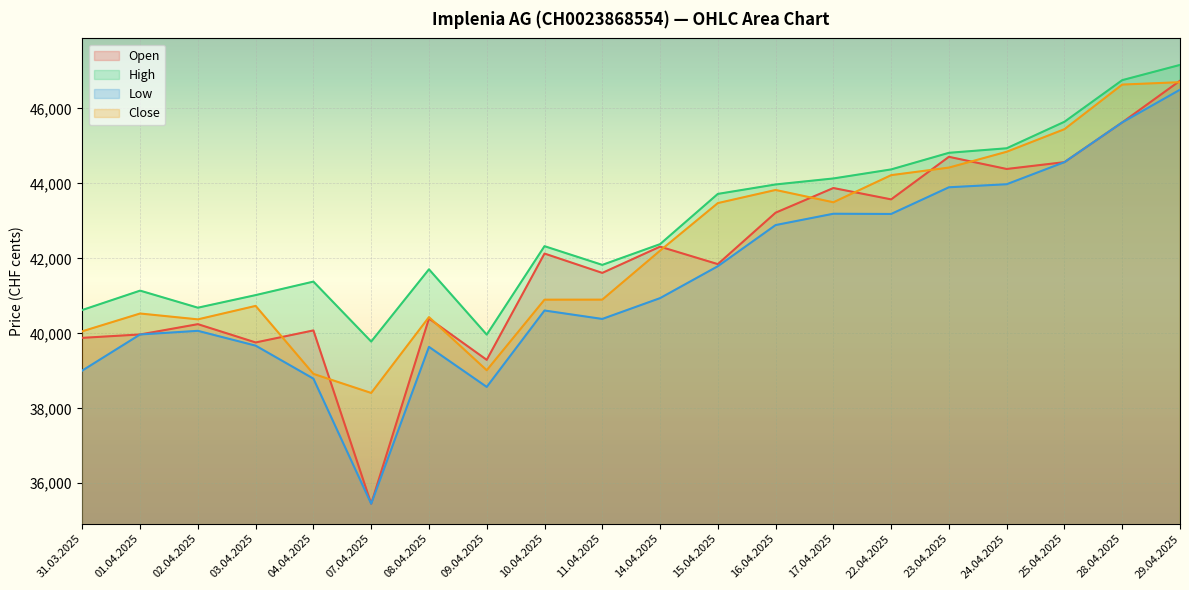

Reading left to right, extract all data points from this chart.

Open: 31.03.2025=39879	01.04.2025=39969	02.04.2025=40244	03.04.2025=39756	04.04.2025=40077	07.04.2025=35454	08.04.2025=40395	09.04.2025=39292	10.04.2025=42127	11.04.2025=41611	14.04.2025=42311	15.04.2025=41845	16.04.2025=43217	17.04.2025=43875	22.04.2025=43572	23.04.2025=44707	24.04.2025=44383	25.04.2025=44565	28.04.2025=45625	29.04.2025=46736
High: 31.03.2025=40622	01.04.2025=41138	02.04.2025=40683	03.04.2025=41019	04.04.2025=41379	07.04.2025=39780	08.04.2025=41707	09.04.2025=39965	10.04.2025=42324	11.04.2025=41825	14.04.2025=42378	15.04.2025=43718	16.04.2025=43970	17.04.2025=44130	22.04.2025=44371	23.04.2025=44814	24.04.2025=44935	25.04.2025=45642	28.04.2025=46752	29.04.2025=47158
Low: 31.03.2025=39007	01.04.2025=39969	02.04.2025=40066	03.04.2025=39671	04.04.2025=38791	07.04.2025=35454	08.04.2025=39638	09.04.2025=38570	10.04.2025=40608	11.04.2025=40383	14.04.2025=40938	15.04.2025=41789	16.04.2025=42887	17.04.2025=43189	22.04.2025=43183	23.04.2025=43895	24.04.2025=43976	25.04.2025=44565	28.04.2025=45625	29.04.2025=46497
Close: 31.03.2025=40054	01.04.2025=40528	02.04.2025=40372	03.04.2025=40731	04.04.2025=38918	07.04.2025=38409	08.04.2025=40432	09.04.2025=39015	10.04.2025=40897	11.04.2025=40898	14.04.2025=42204	15.04.2025=43473	16.04.2025=43823	17.04.2025=43495	22.04.2025=44218	23.04.2025=44420	24.04.2025=44842	25.04.2025=45444	28.04.2025=46634	29.04.2025=46698